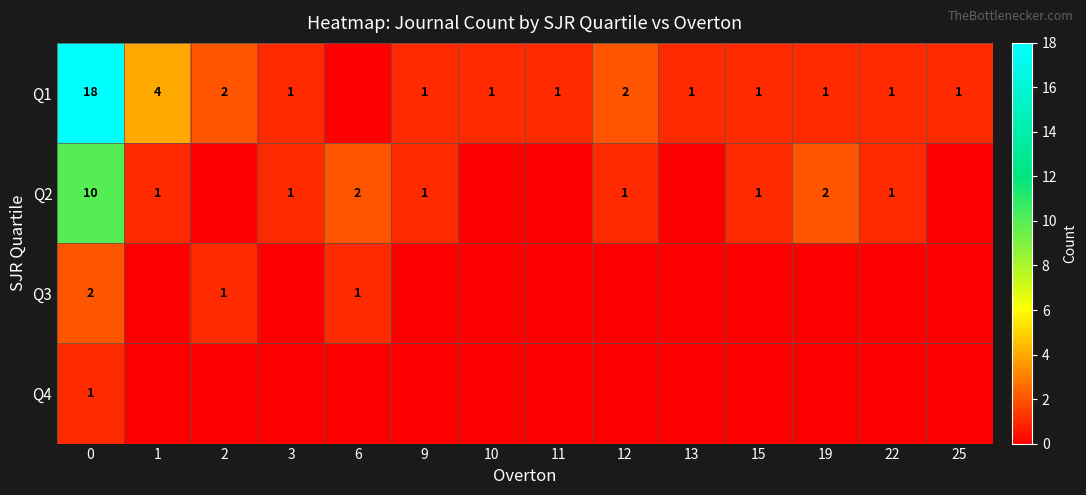

The value of Q1 at 13 is 1. True or false?

True